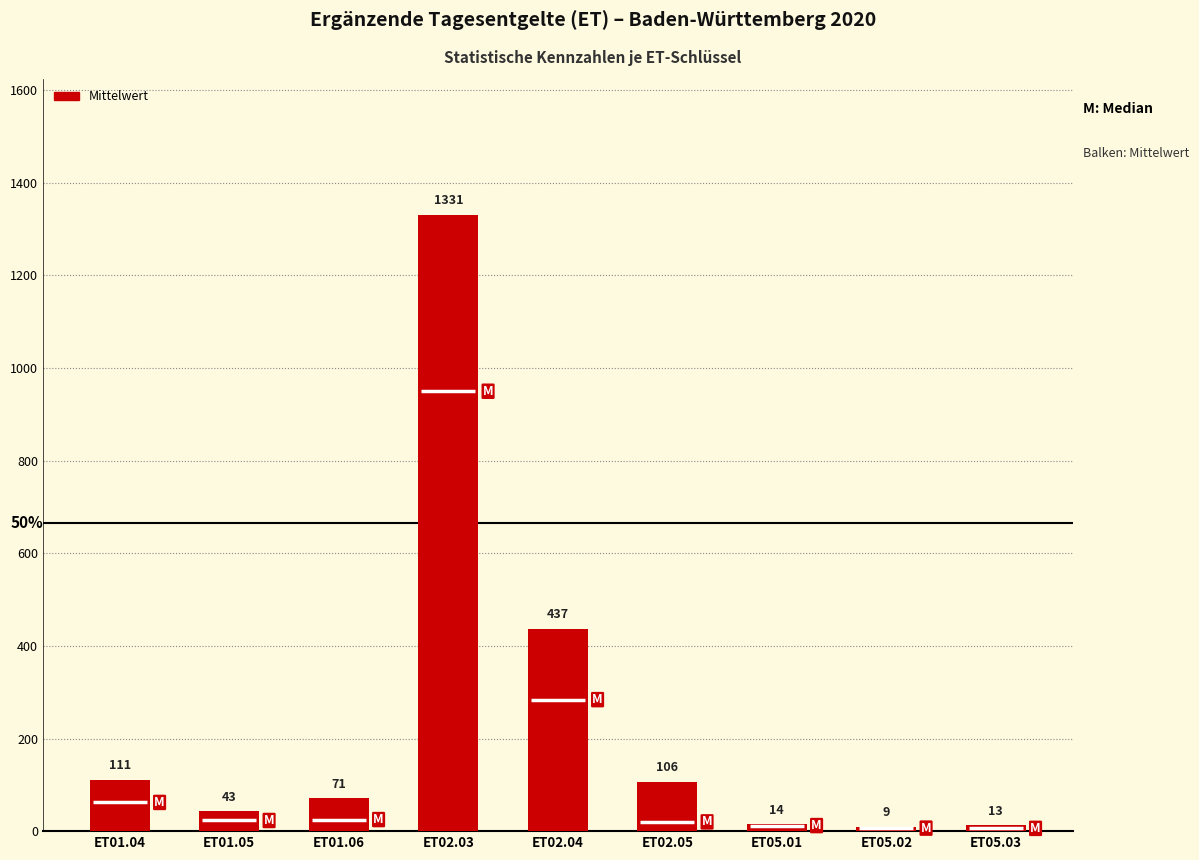

What is the difference between the maximum and minimum values?

1322.0